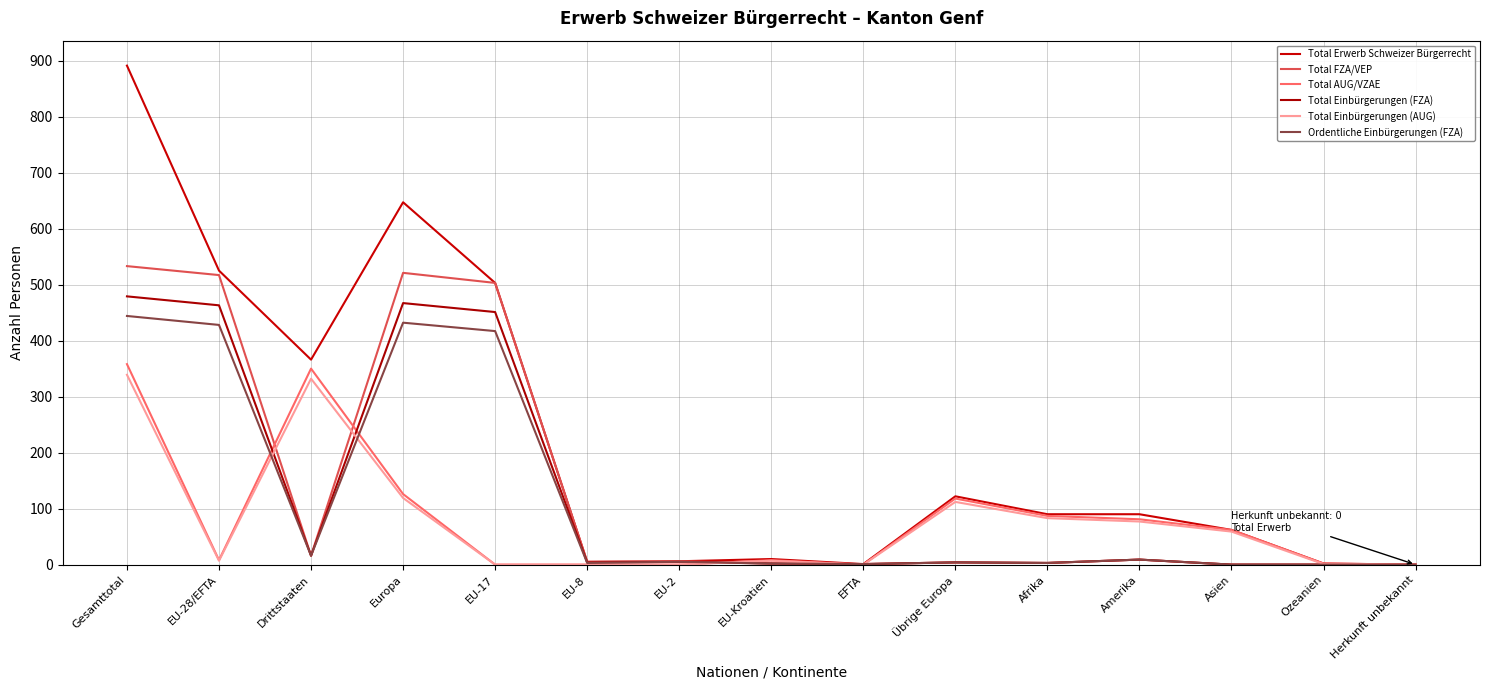

Does the chart display data point markers on the line(s)?

No